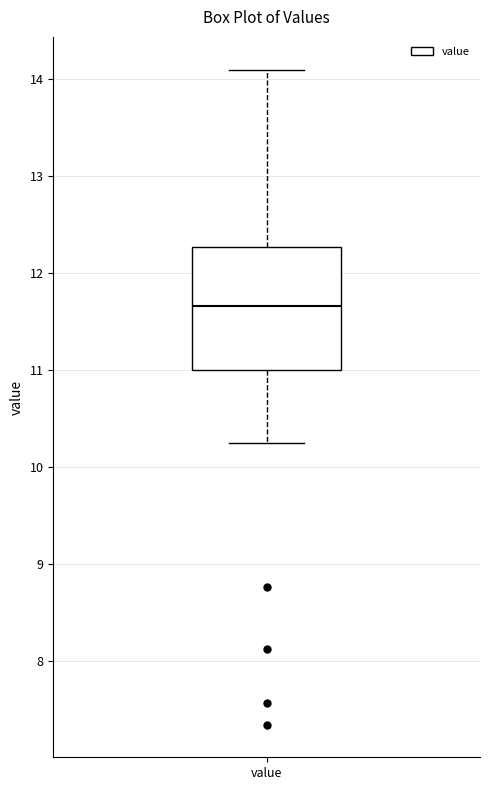

Where is the upper edge of the box for value on the y-axis? The values are not printed on the chart, so give them approximately, as read against the axis.

12.3